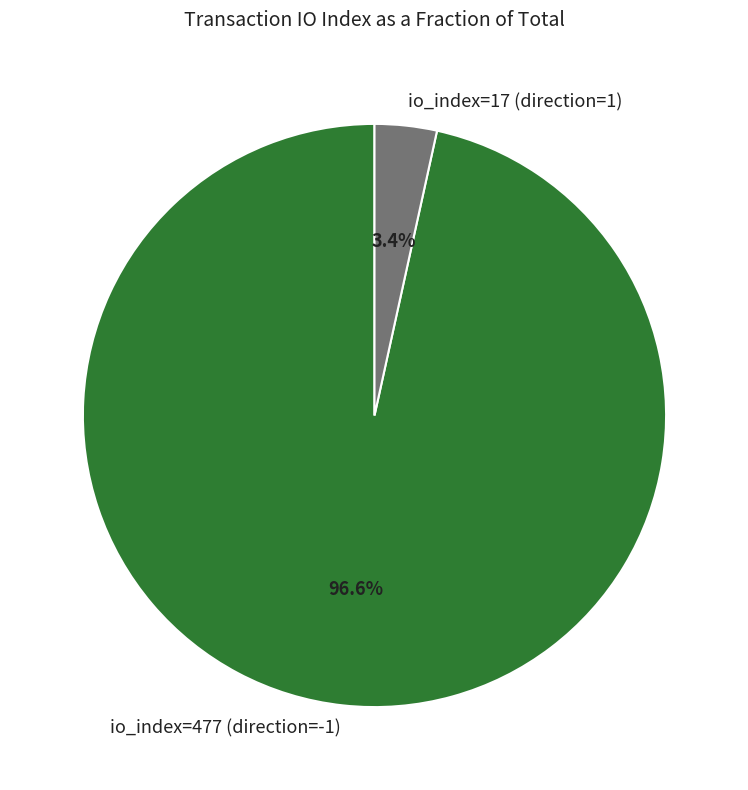

How many segments does this pie chart have?

2